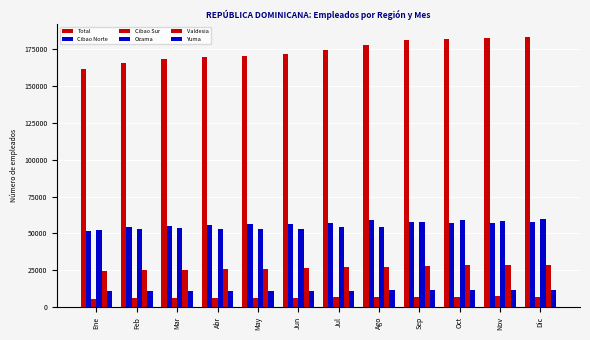

How many groups of bars are there?

12